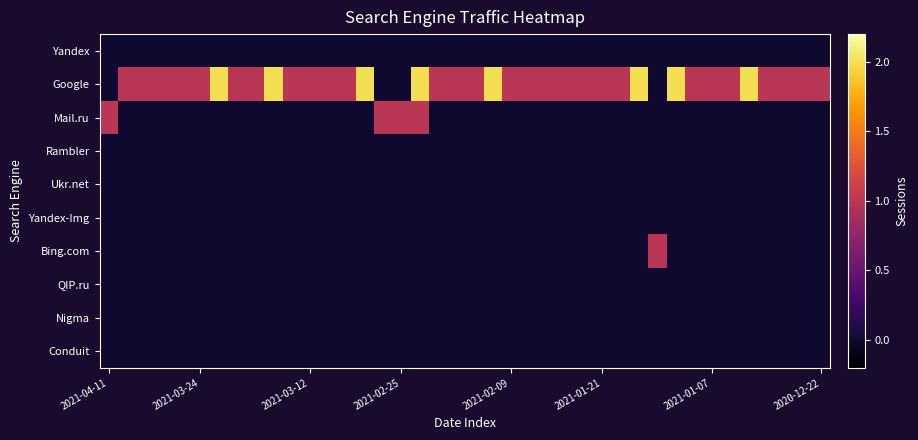

How many series are shown in this chart?

10